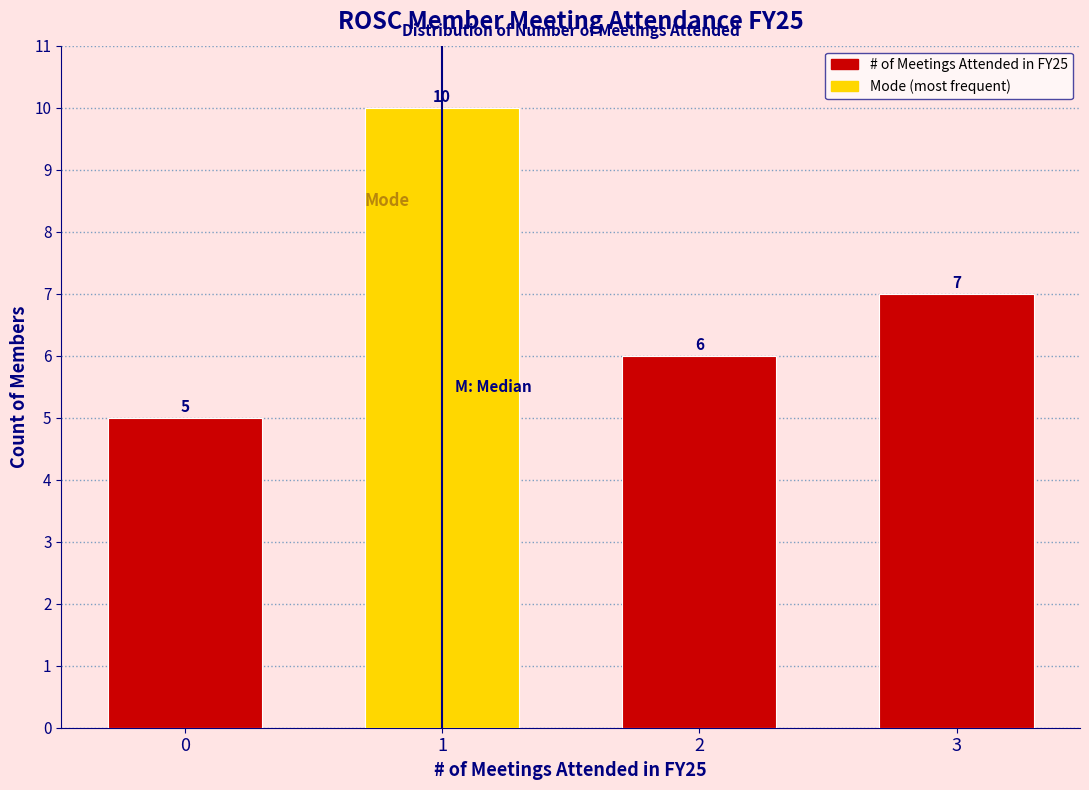

Reading left to right, extract all data points from this chart.

5	10	6	7